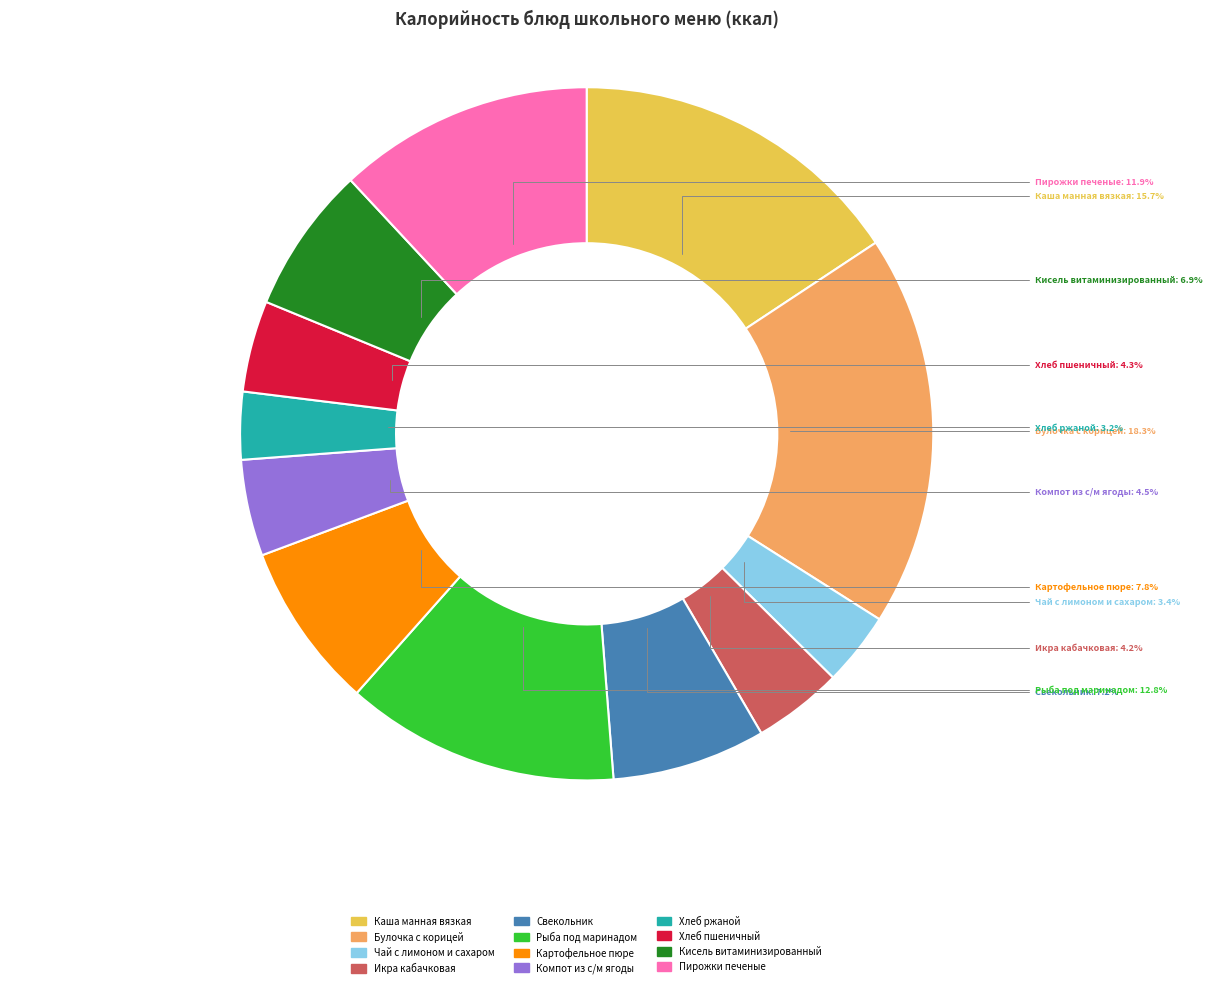

Which has a higher value, Кисель витаминизированный or Каша манная вязкая?

Каша манная вязкая